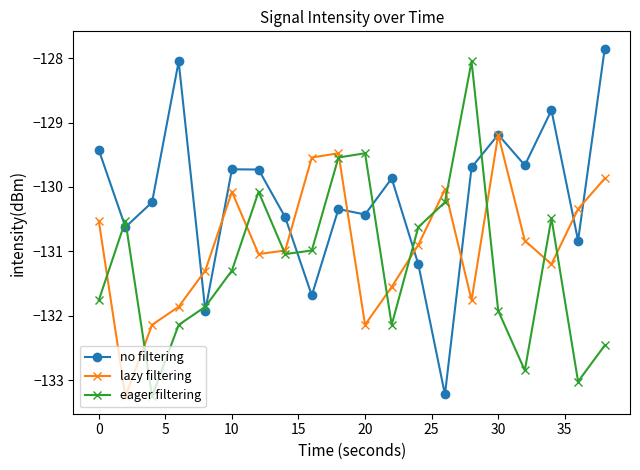

Which series ends up on top after the final intersection of no filtering and eager filtering?

no filtering